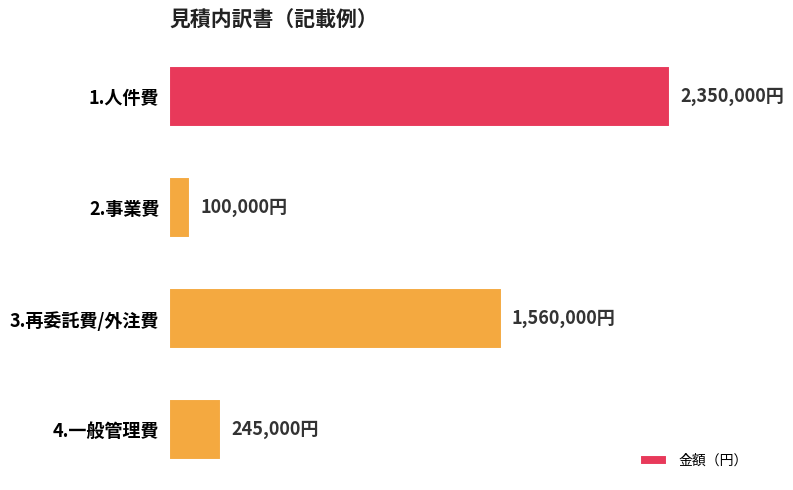

What is the difference between the maximum and minimum values?

2250000